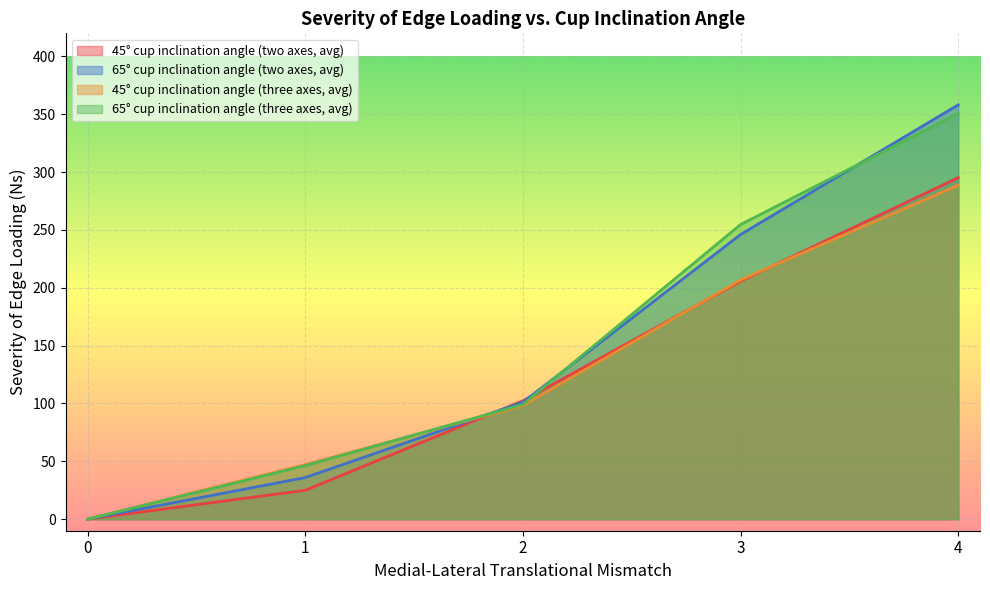

At which category is the sum across all series the highest?

4